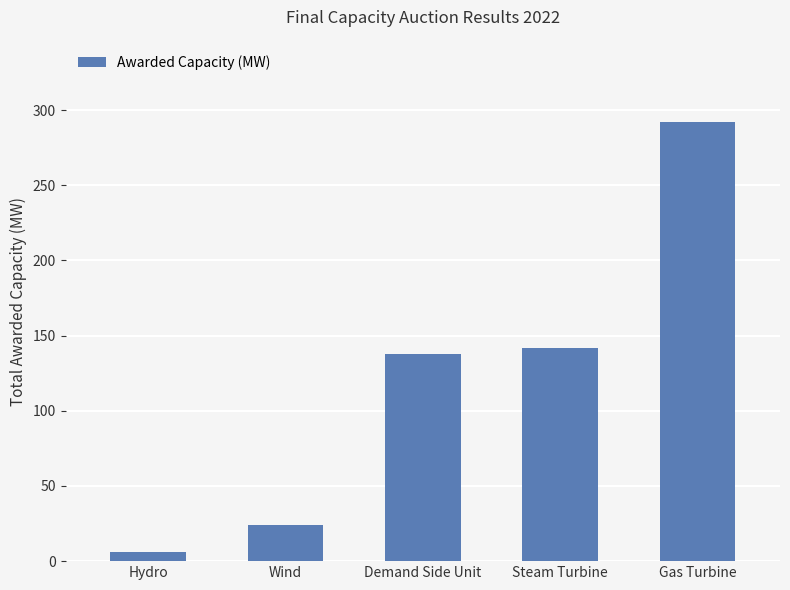

Approximately how many times larger is the value at Steam Turbine compared to Demand Side Unit?

1.0